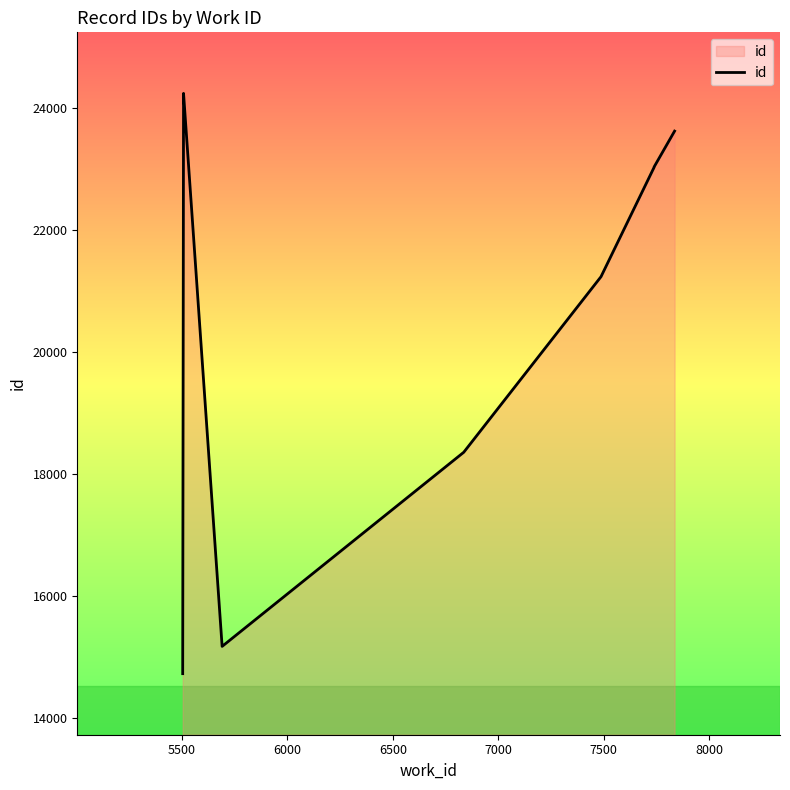

How many interior local peaks (higher than both neighbors) does the data have?

1